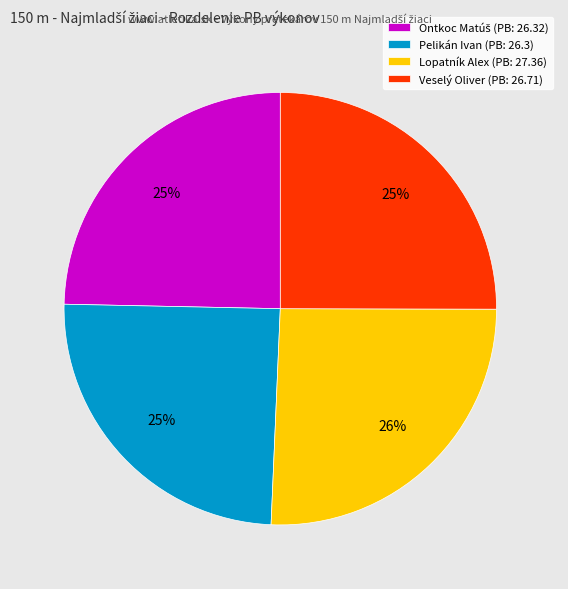

To the nearest percent, what is the combined percentage of Lopatník Alex and Pelikán Ivan?

50%